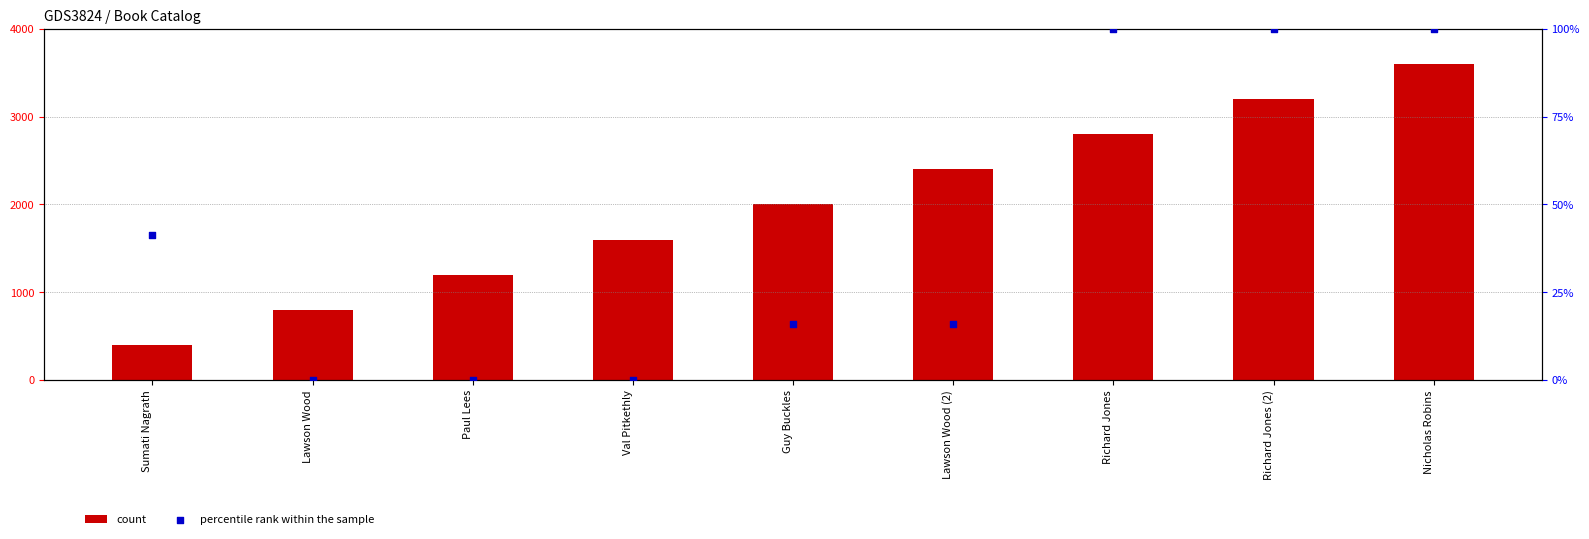

Which series reaches the minimum Y coordinate?

percentile rank within the sample